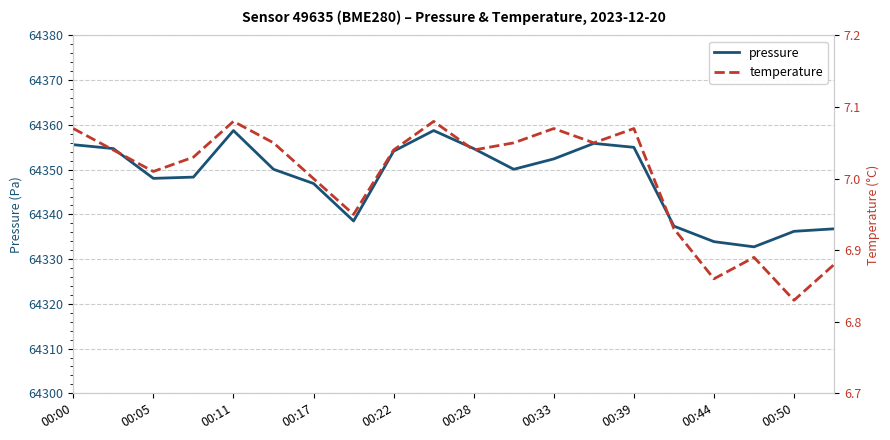

The value of temperature at 13 is 7.0. True or false?

True